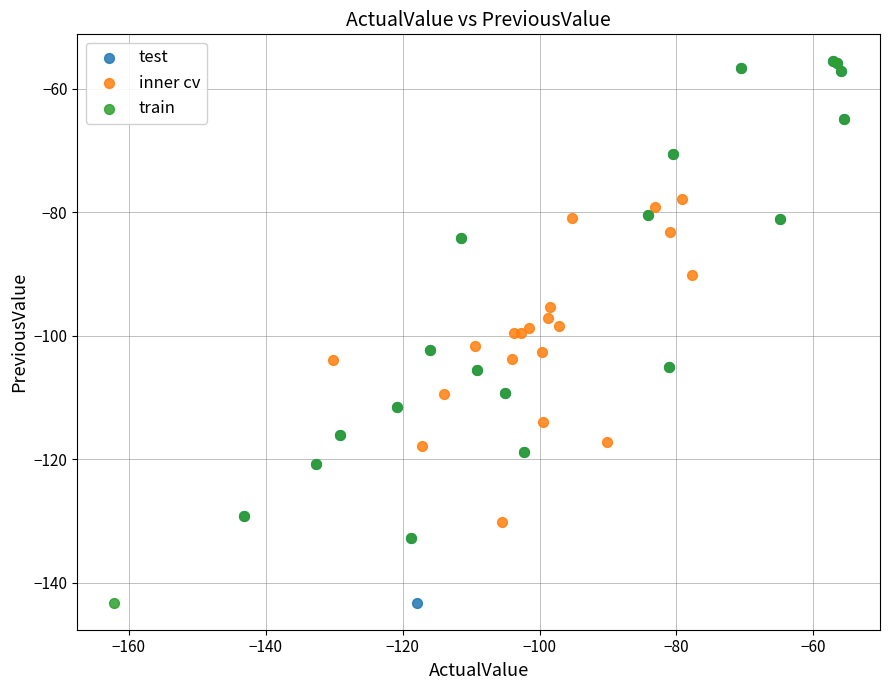

What are all the series names shown in the legend?

test, inner cv, train